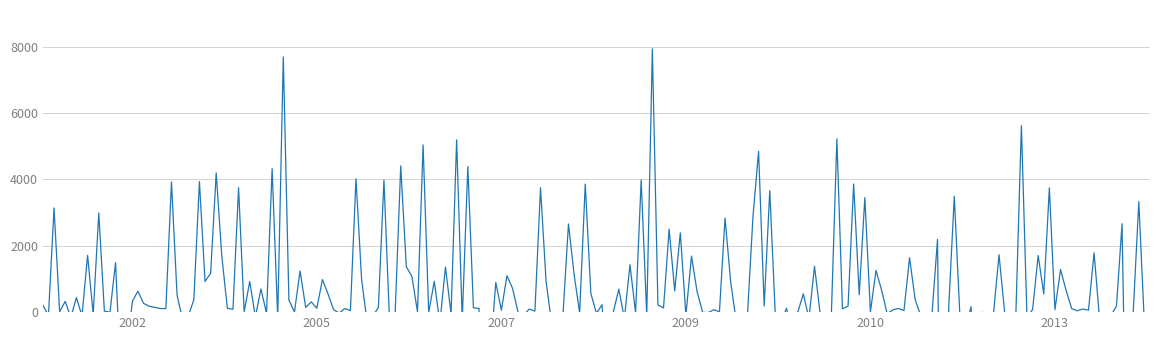

The value of 2009 at UKM2 is 929. True or false?

False